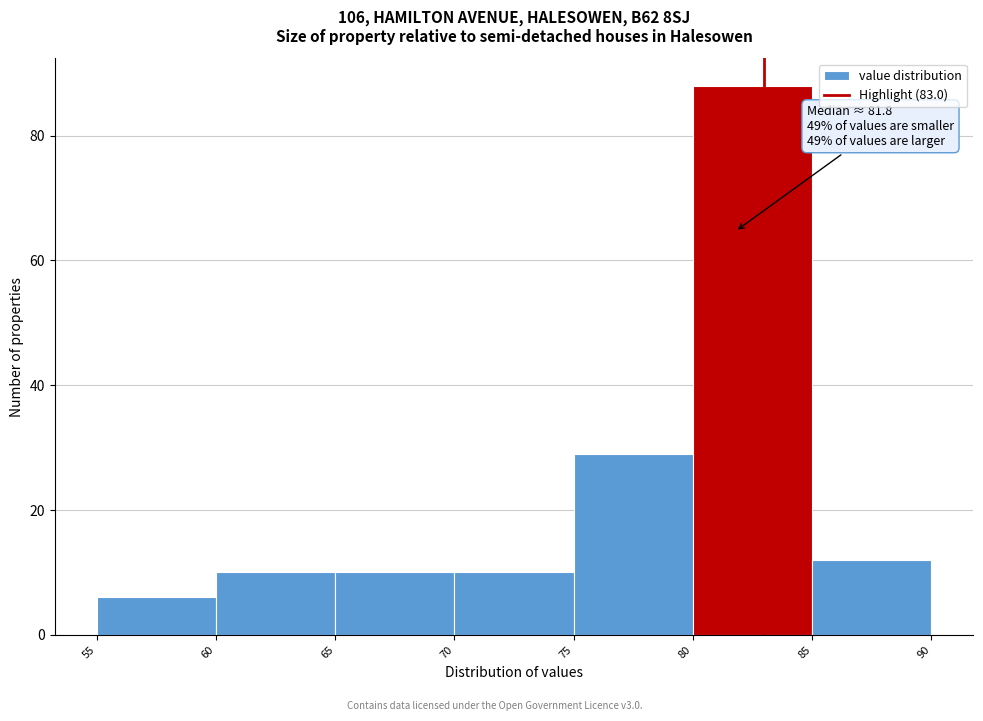

Which range on the x-axis has the tallest bar?

80 to 85